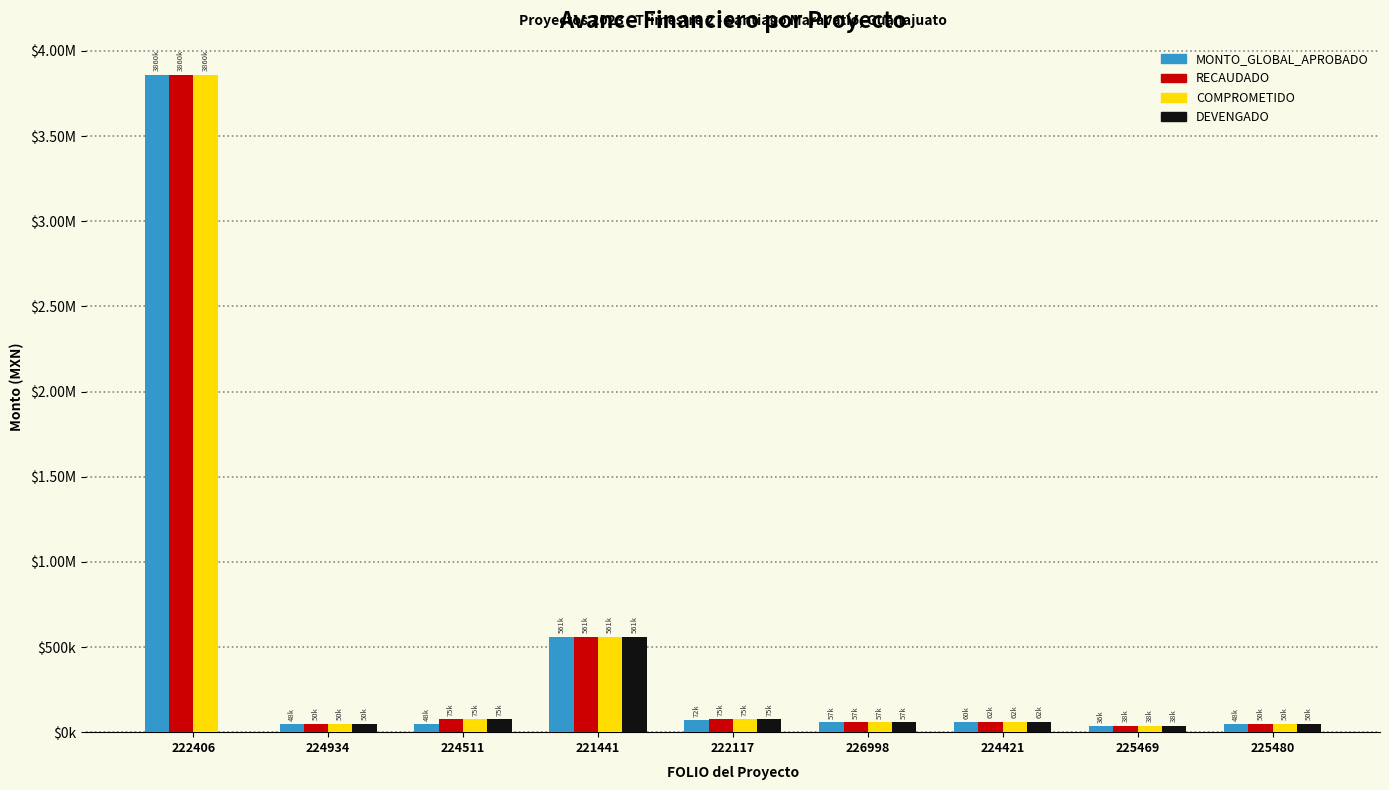

What is the value of the DEVENGADO bar at the 6th from the left?

56893.0